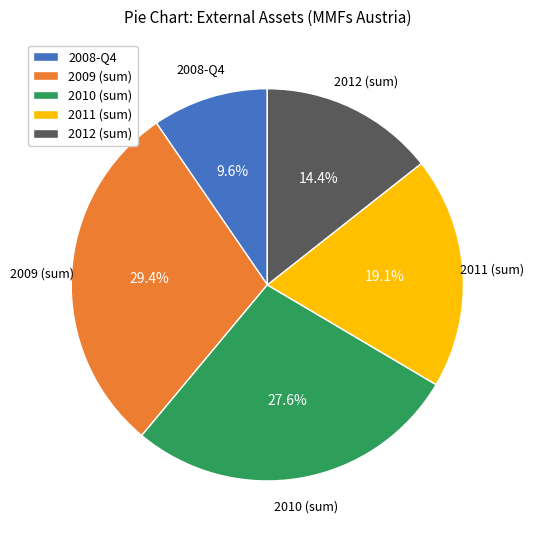

What is the ratio of the value at 2010 (sum) to the value at 2012 (sum)?

1.9